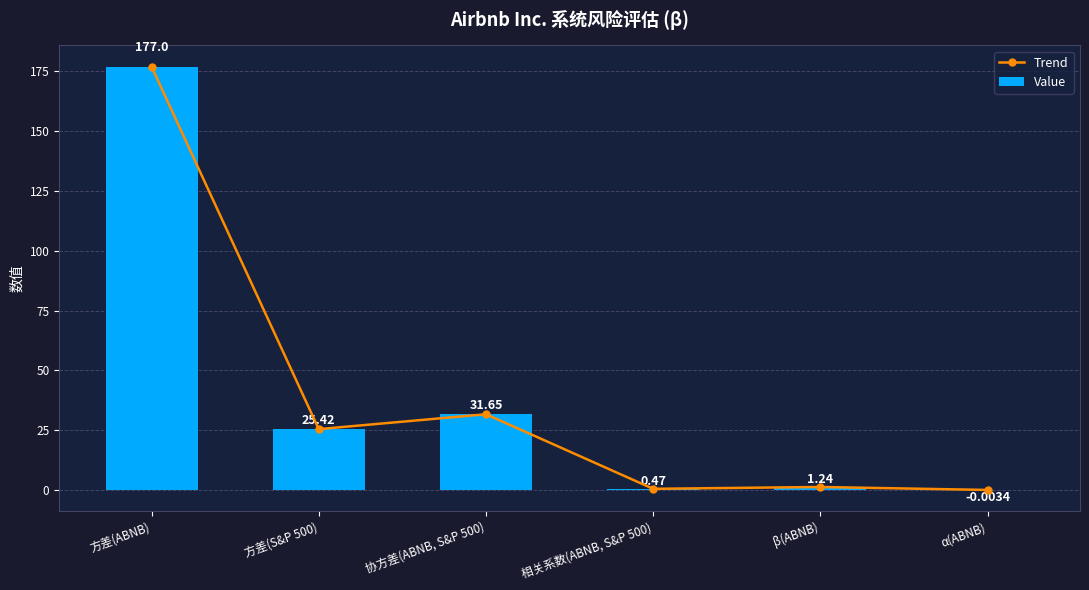

Reading left to right, list all the values displayed in this chart.

Trend: 方差(ABNB)=177.0	方差(S&P 500)=25.4	协方差(ABNB, S&P 500)=31.6	相关系数(ABNB, S&P 500)=0.5	β(ABNB)=1.2	α(ABNB)=-0.0
Value: 方差(ABNB)=177.0	方差(S&P 500)=25.4	协方差(ABNB, S&P 500)=31.6	相关系数(ABNB, S&P 500)=0.5	β(ABNB)=1.2	α(ABNB)=-0.0